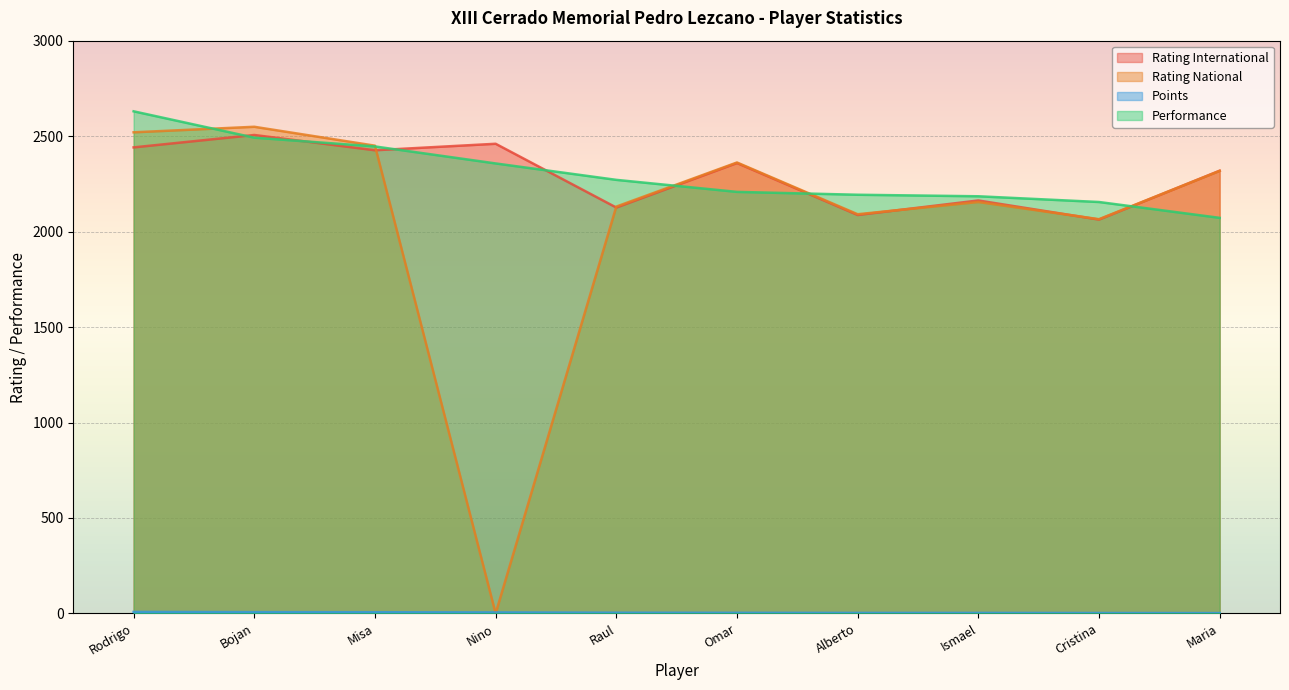

Rank the series by their maximum value, from highest to lowest.

Performance, Rating National, Rating International, Points